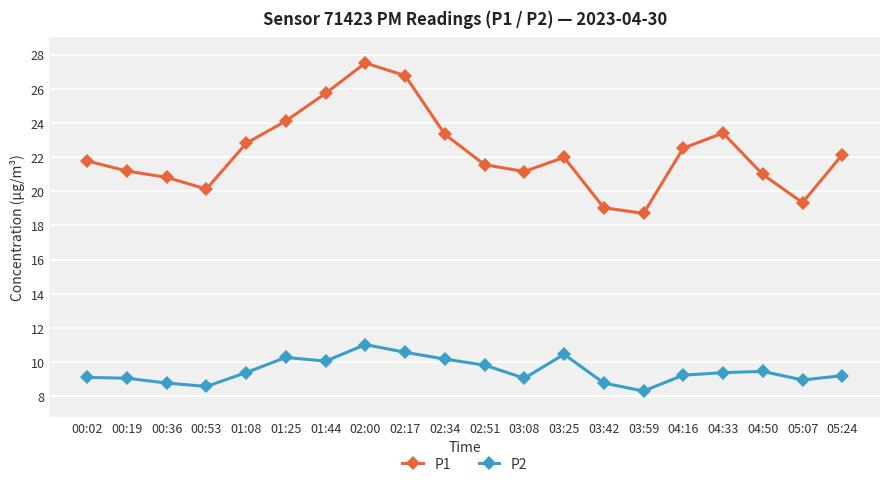

True or false: P1 and P2 intersect in this chart.

False